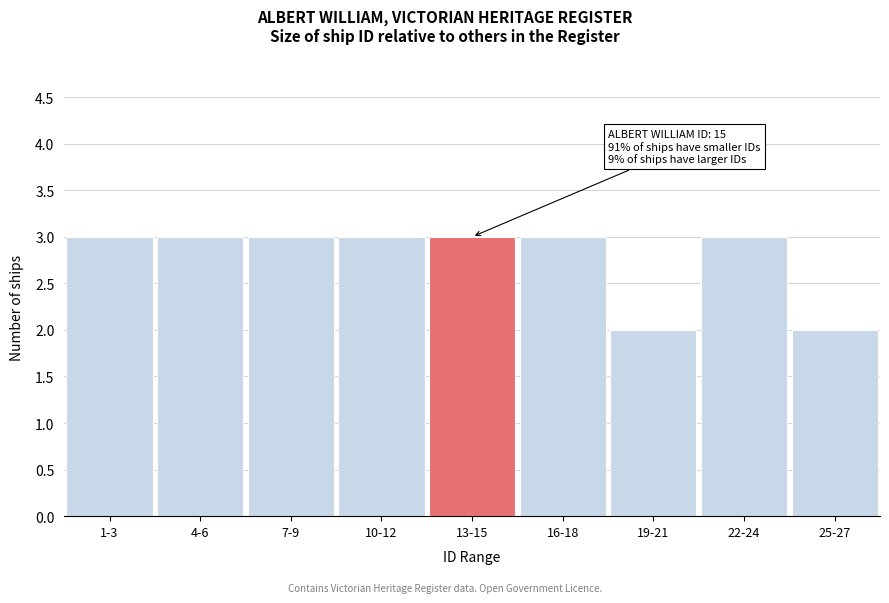

Reading left to right, extract all data points from this chart.

1-3=3	4-6=3	7-9=3	10-12=3	13-15=3	16-18=3	19-21=2	22-24=3	25-27=2